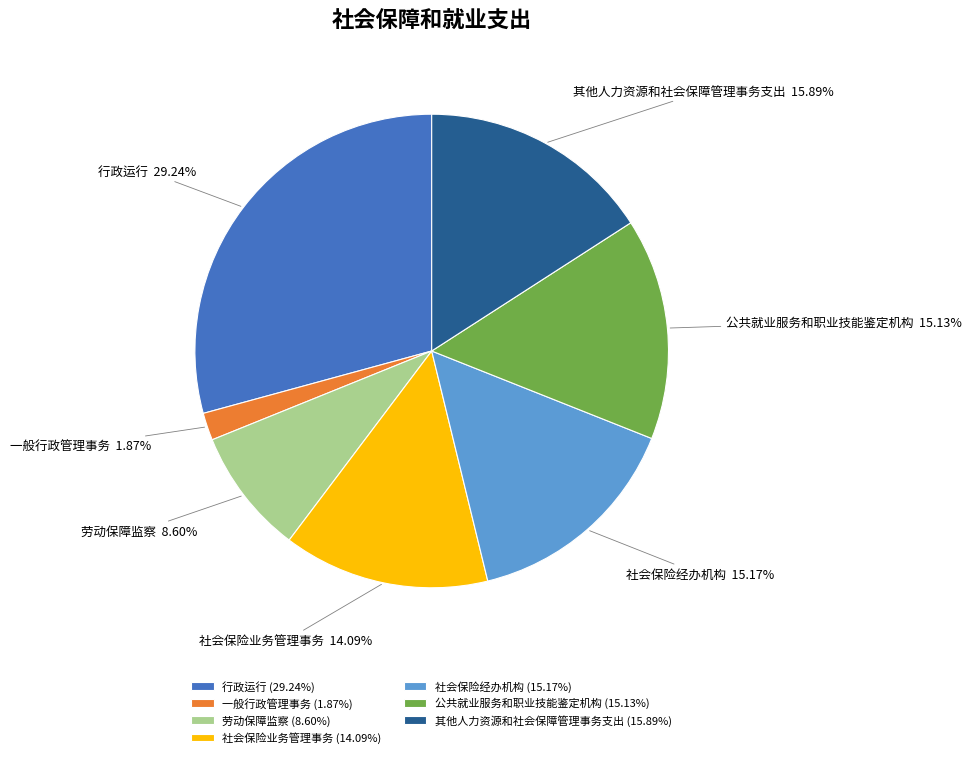

To the nearest percent, what is the difference between the 社会保险业务管理事务 and 一般行政管理事务 slice percentages?

12%